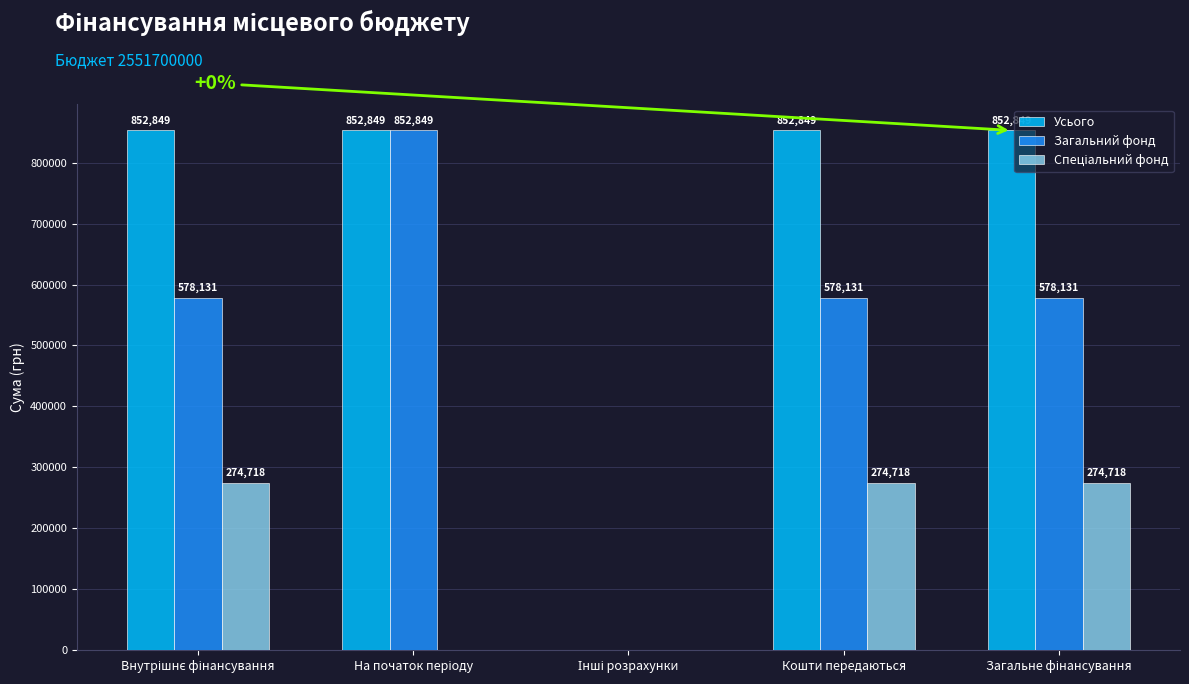

What is the maximum value for Усього?

852849.1